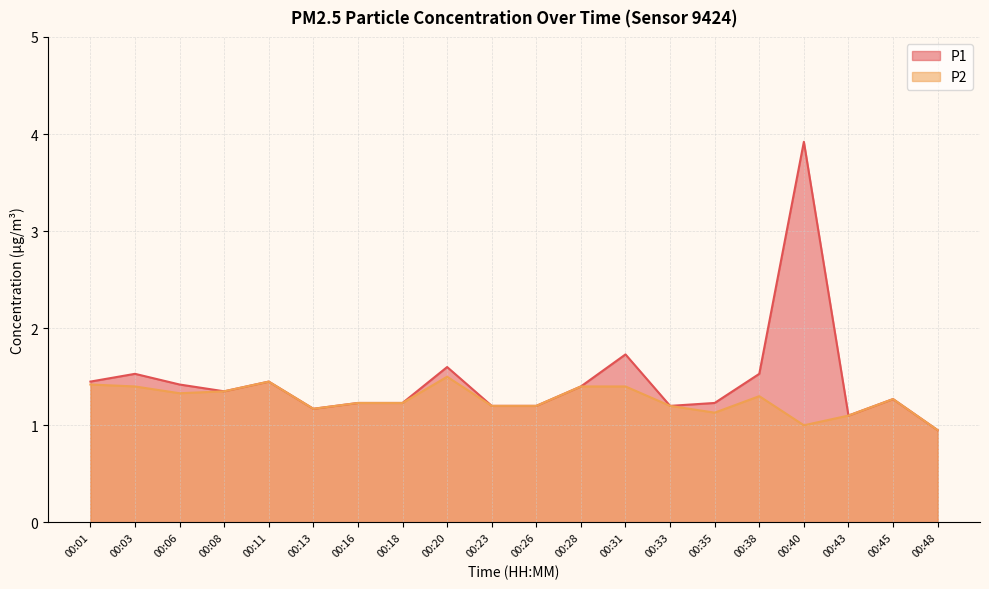

List the labels in order of P1 value, largest first.

00:40, 00:31, 00:20, 00:03, 00:38, 00:01, 00:11, 00:06, 00:28, 00:08, 00:45, 00:16, 00:18, 00:35, 00:23, 00:26, 00:33, 00:13, 00:43, 00:48